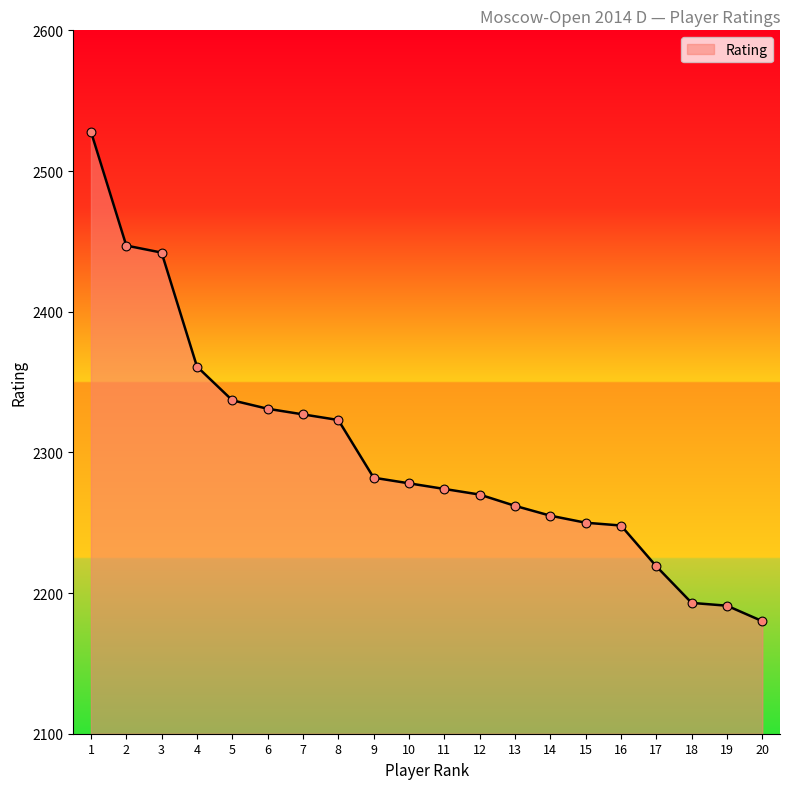

What is the ratio of the value at 17 to the value at 10?

1.0